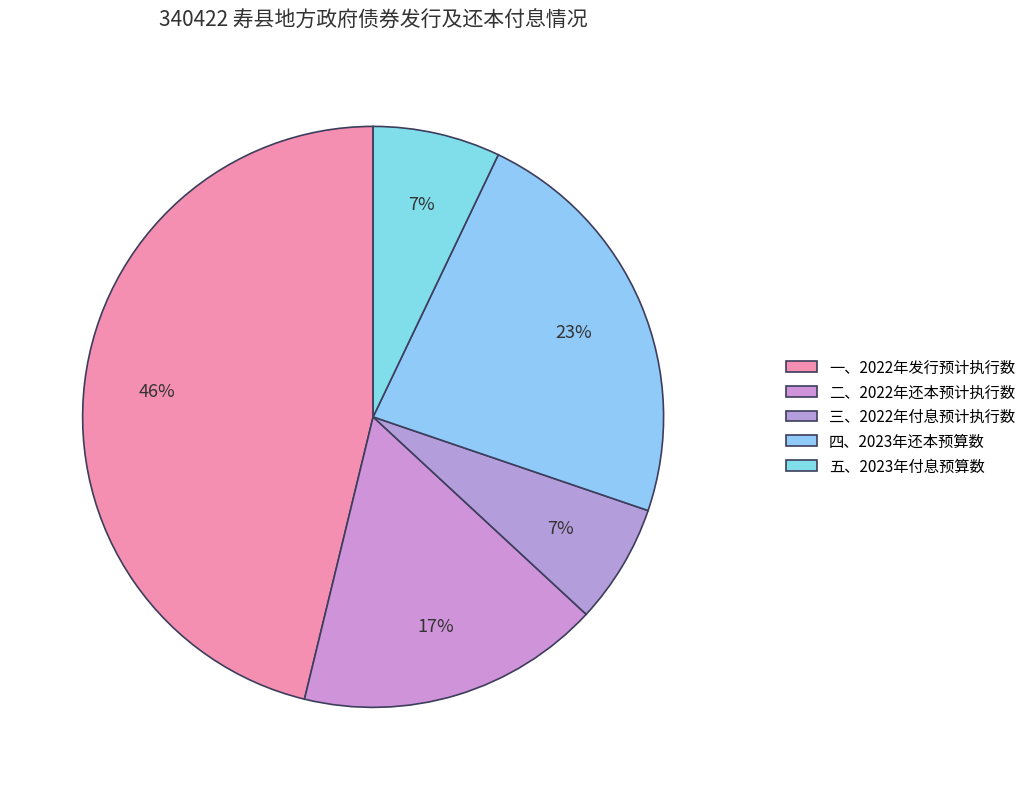

To the nearest percent, what is the combined percentage of 三、2022年付息预计执行数 and 一、2022年发行预计执行数?

53%